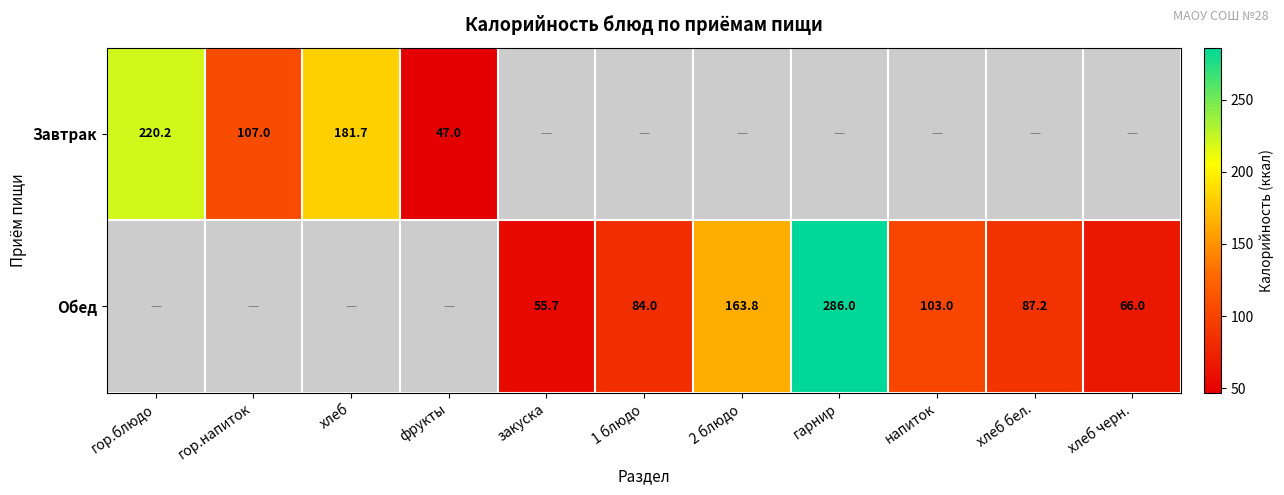

What is the difference between the Обед values at хлеб бел. and напиток?

15.8